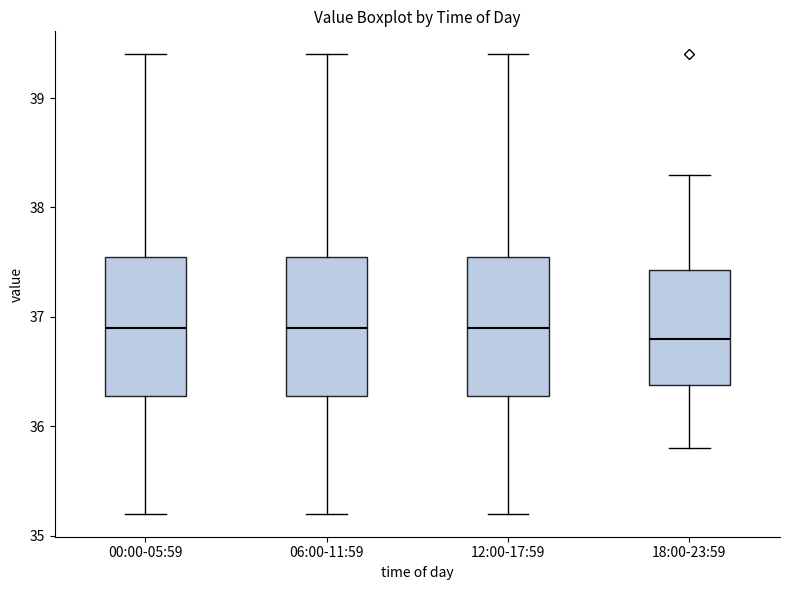

Reading left to right, transcribe this box plot: for each box, give where its median line is, the range the box spans, and where its two whiskers end, as read against the y-axis. The values are not printed on the chart, so give them approximately, as read against the axis.

00:00-05:59: median 36.9, box 36.3 to 37.6, whiskers 35.2 to 39.4
06:00-11:59: median 36.9, box 36.3 to 37.6, whiskers 35.2 to 39.4
12:00-17:59: median 36.9, box 36.3 to 37.6, whiskers 35.2 to 39.4
18:00-23:59: median 36.8, box 36.4 to 37.4, whiskers 35.8 to 38.3